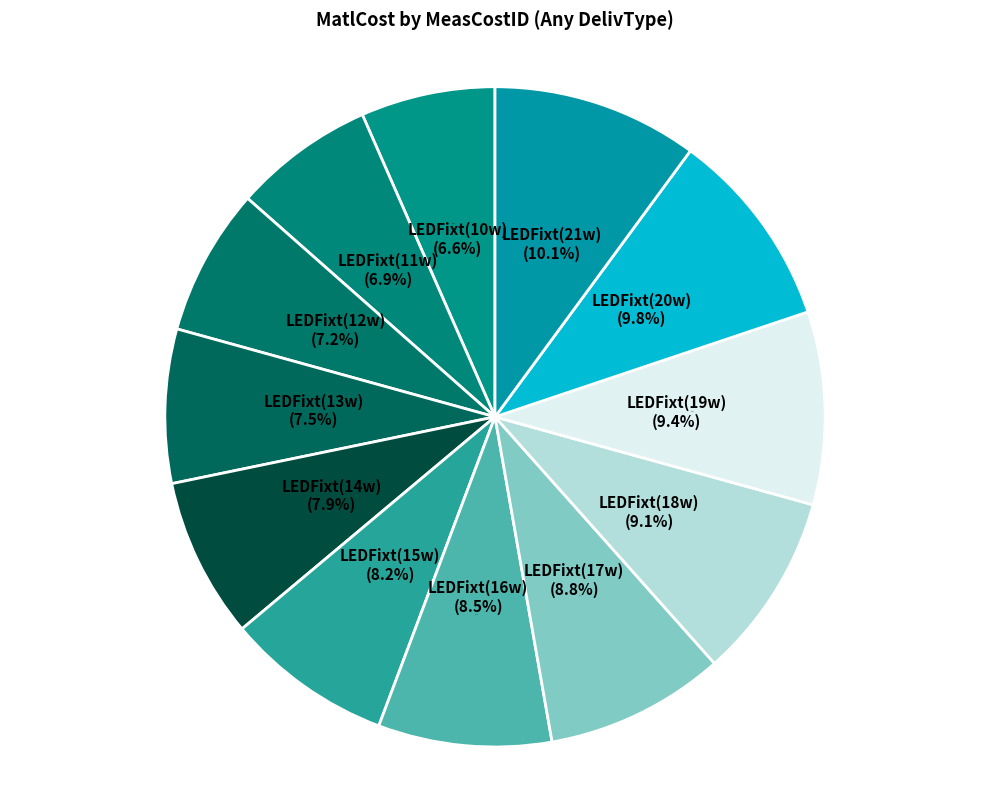

Does LEDFixt(17w) account for over 50% of the chart?

No